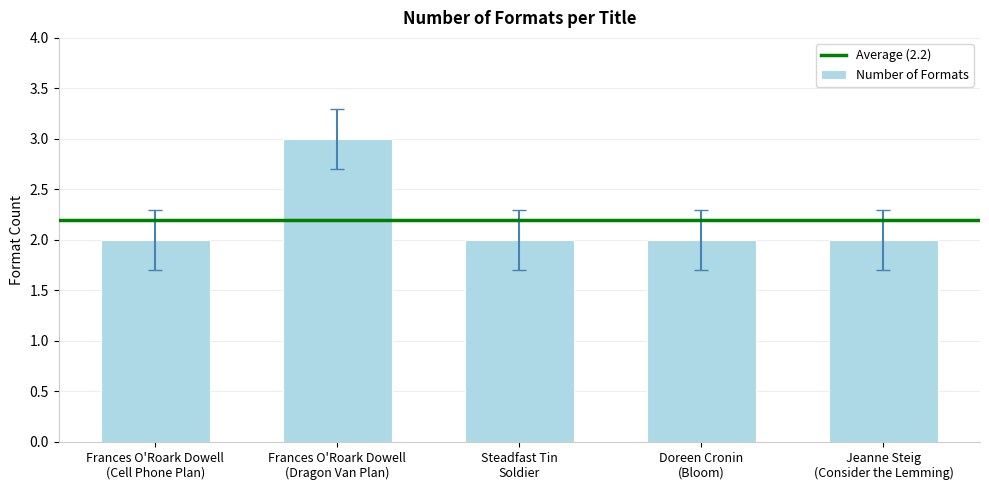

What value does the data have at Steadfast Tin
Soldier?

2